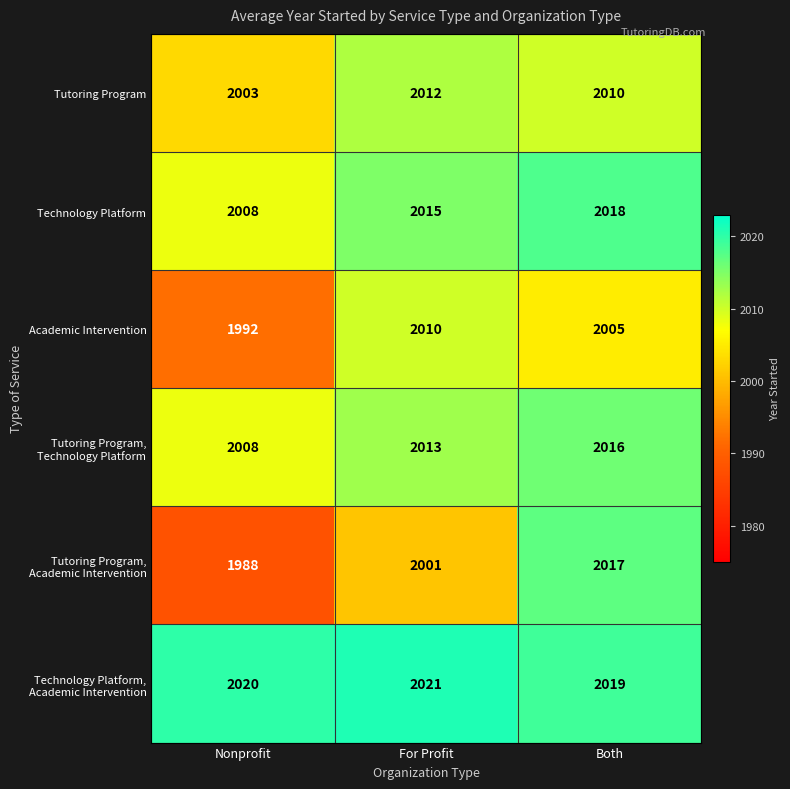

Between Nonprofit and For Profit, which series saw the biggest shift?

Academic Intervention